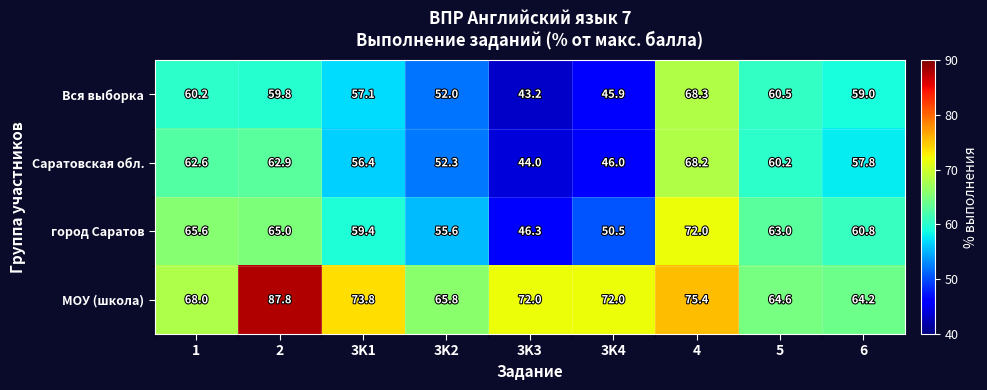

Which series has the largest range (max minus min)?

город Саратов